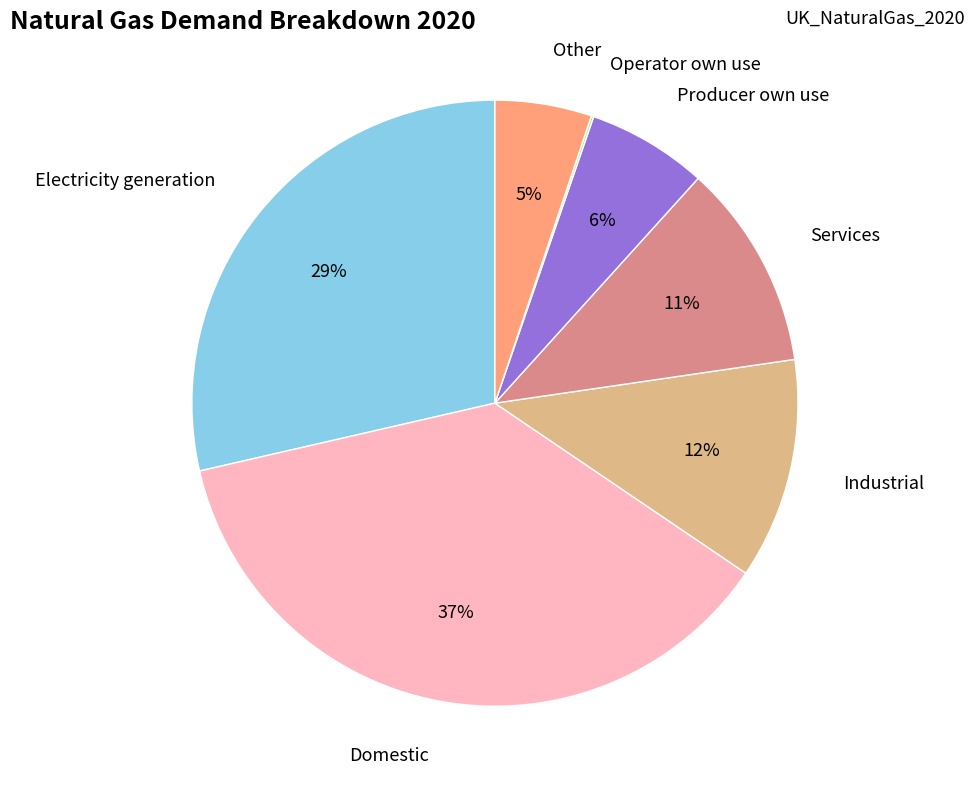

To the nearest percent, what percentage of the pie is Producer own use?

6%